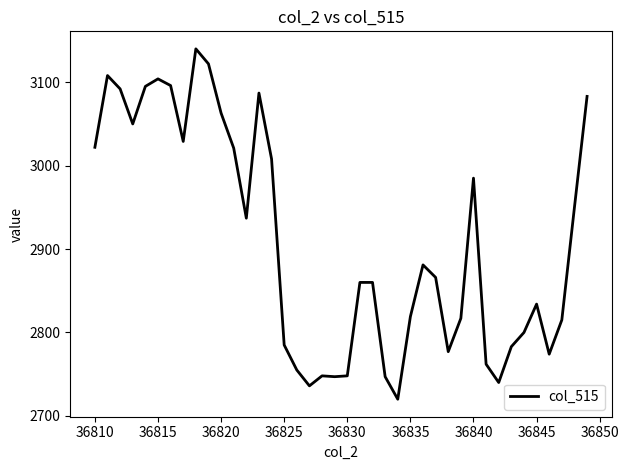

What is the maximum value shown in the chart?

3140